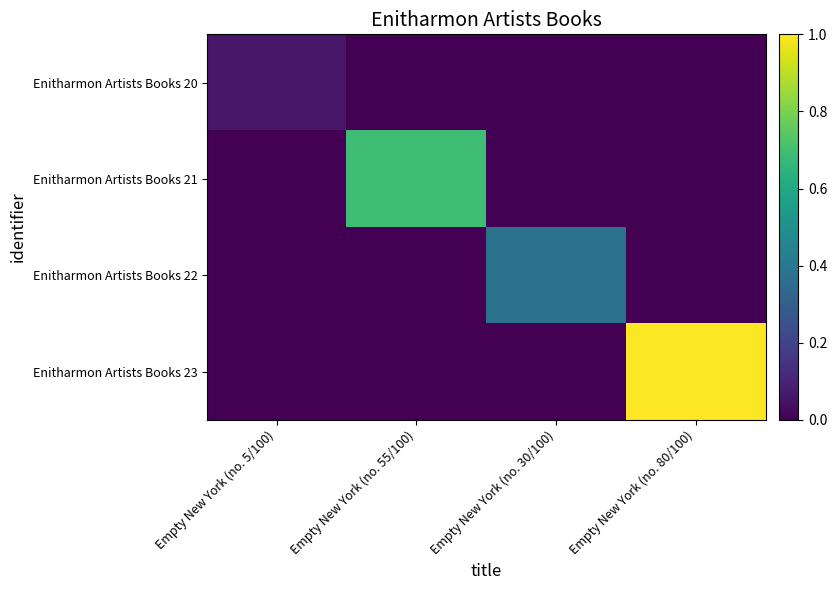

Reading left to right, list all the values displayed in this chart.

Enitharmon Artists Books 20: Empty New York (no. 5/100)=0.1	Empty New York (no. 55/100)=0.0	Empty New York (no. 30/100)=0.0	Empty New York (no. 80/100)=0.0
Enitharmon Artists Books 21: Empty New York (no. 5/100)=0.0	Empty New York (no. 55/100)=0.7	Empty New York (no. 30/100)=0.0	Empty New York (no. 80/100)=0.0
Enitharmon Artists Books 22: Empty New York (no. 5/100)=0.0	Empty New York (no. 55/100)=0.0	Empty New York (no. 30/100)=0.4	Empty New York (no. 80/100)=0.0
Enitharmon Artists Books 23: Empty New York (no. 5/100)=0.0	Empty New York (no. 55/100)=0.0	Empty New York (no. 30/100)=0.0	Empty New York (no. 80/100)=1.0